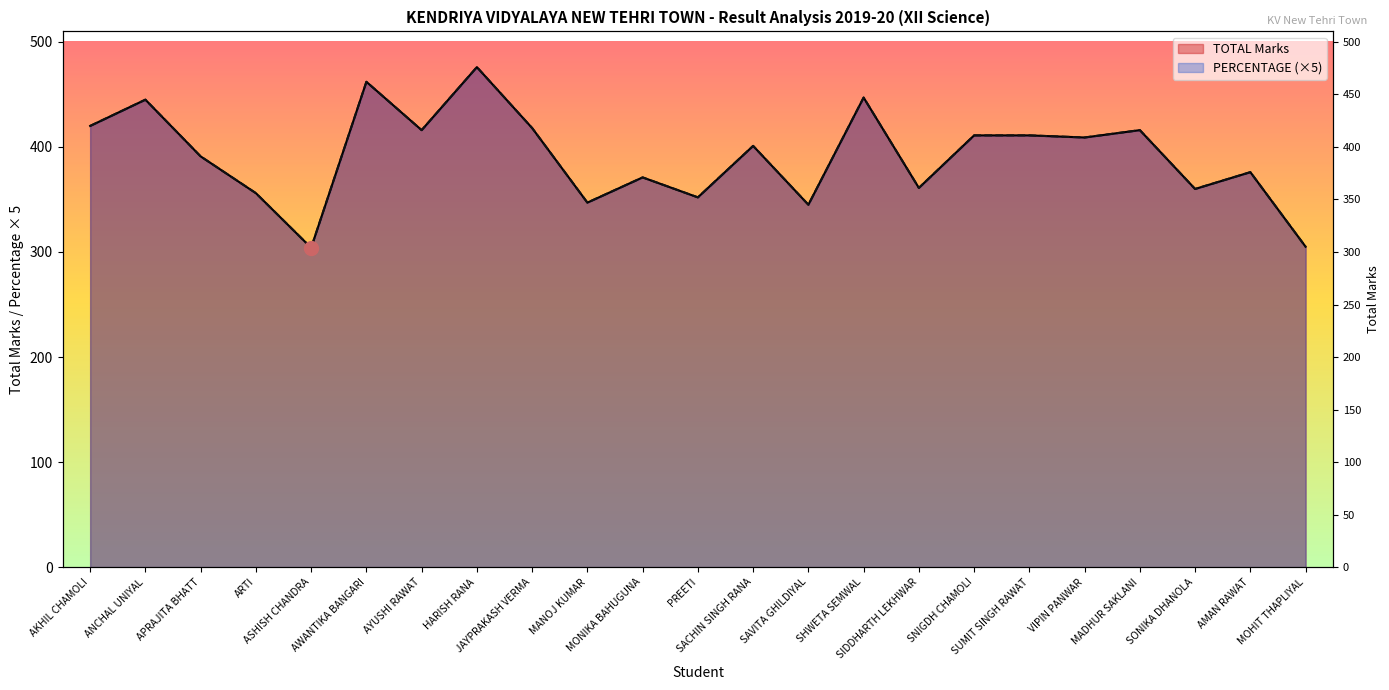

What is the maximum value shown in the chart?

476